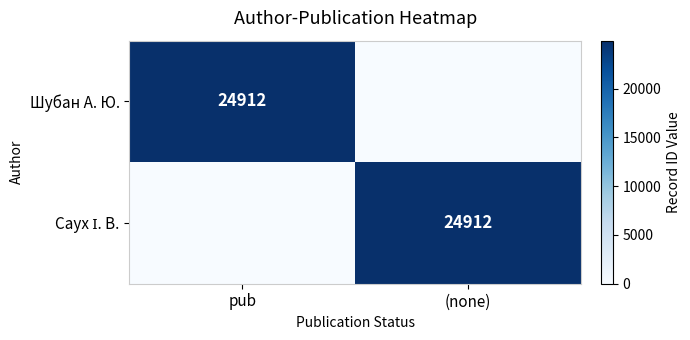

The value of Шубан А. Ю. at pub is 24912. True or false?

True